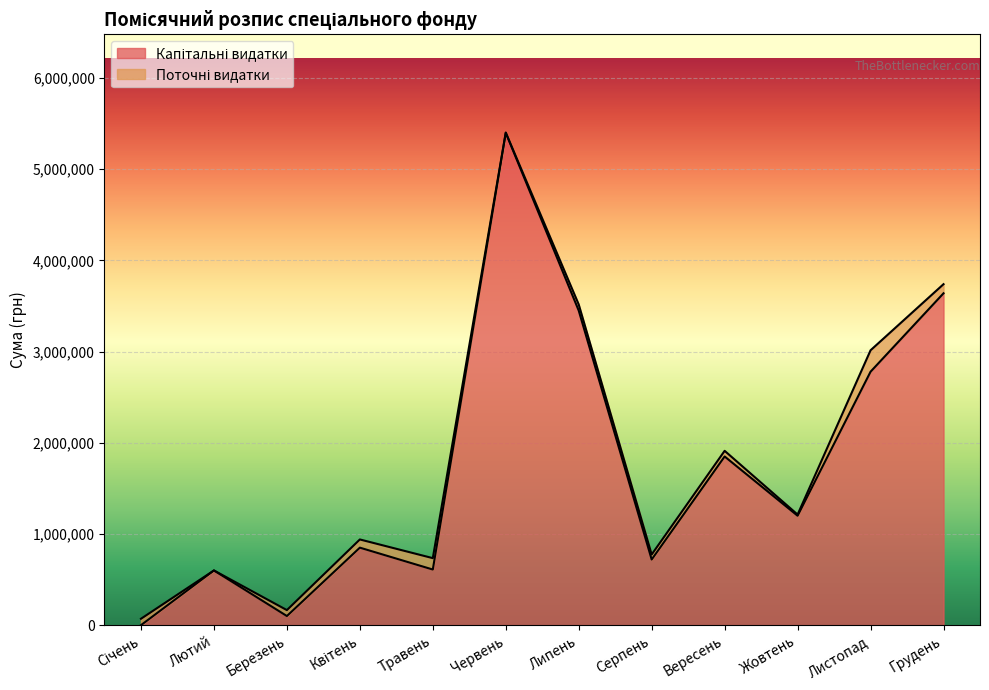

What is the label of the 9th point from the right?

Квітень